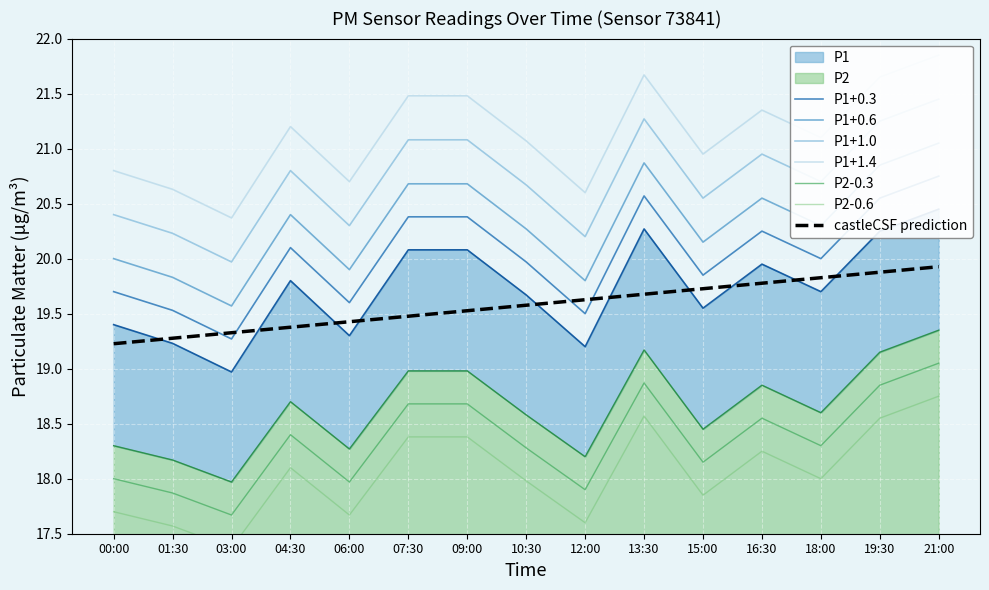

Reading left to right, list all the values displayed in this chart.

P1: 19.4	19.2	19.0	19.8	19.3	20.1	20.1	19.7	19.2	20.3	19.6	19.9	19.7	20.2	20.4
P2: 18.3	18.2	18.0	18.7	18.3	19.0	19.0	18.6	18.2	19.2	18.4	18.9	18.6	19.1	19.4